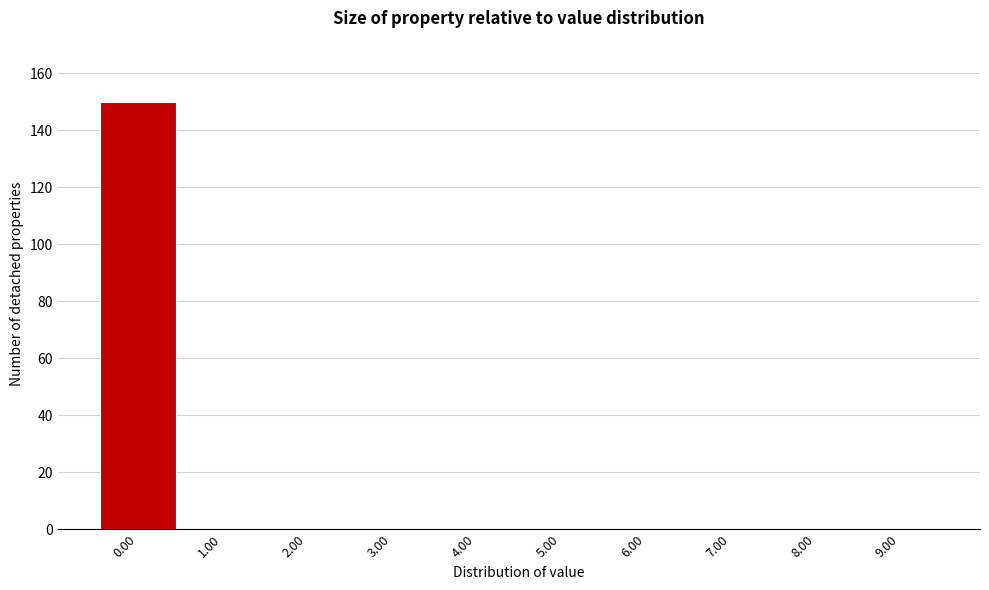

What is the height of the bar covering -0.5 to 0.5 on the x-axis? The values are not printed on the chart, so give them approximately, as read against the axis.

150